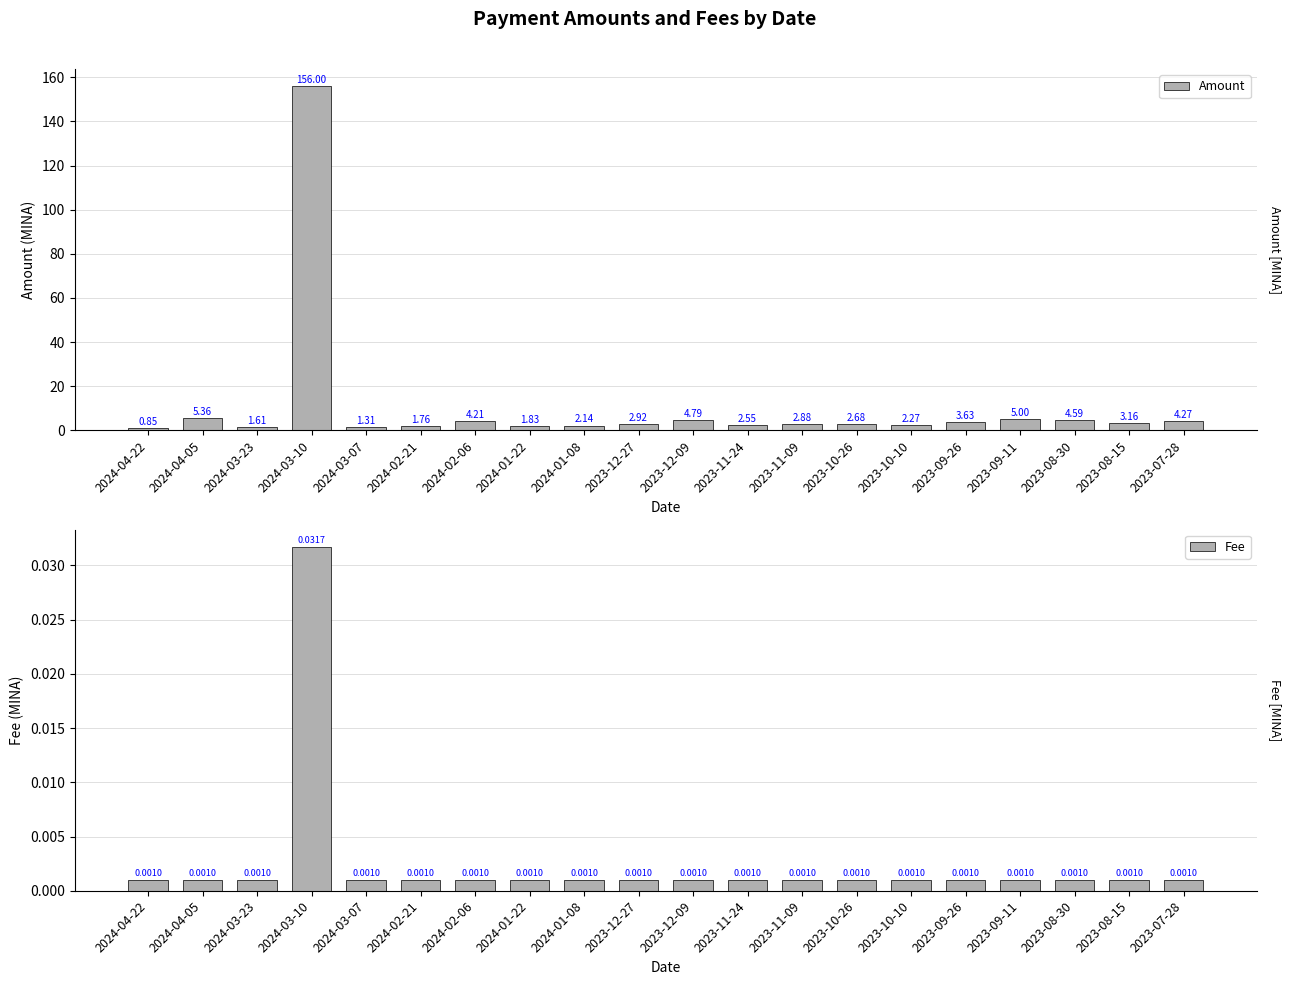

Between 2024-02-21 and 2023-09-26, which is larger?

2023-09-26